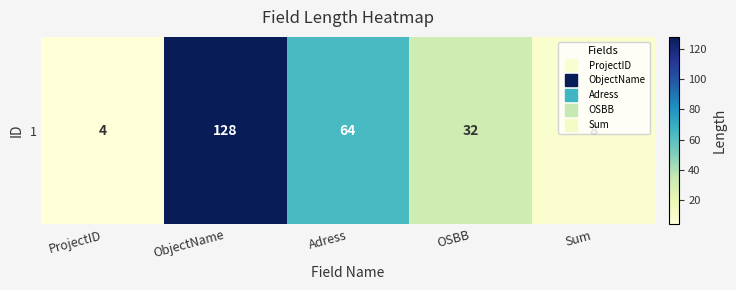

At which category does the chart reach its minimum across all series?

ProjectID